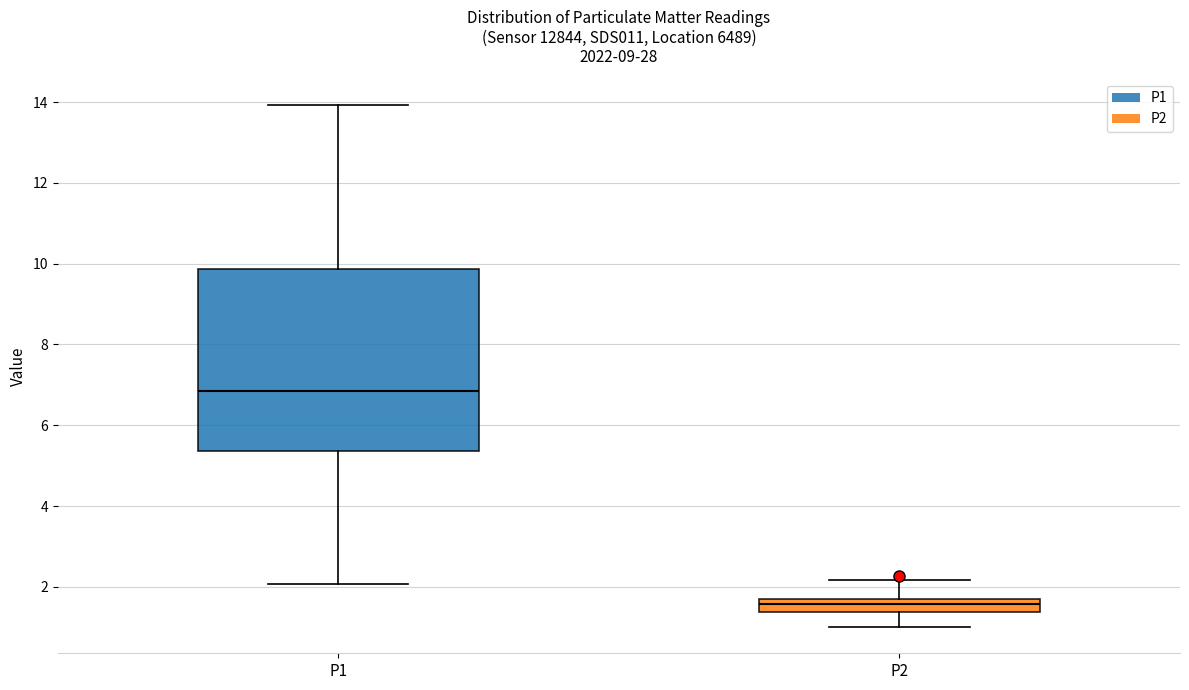

Which box's median line is the highest?

P1